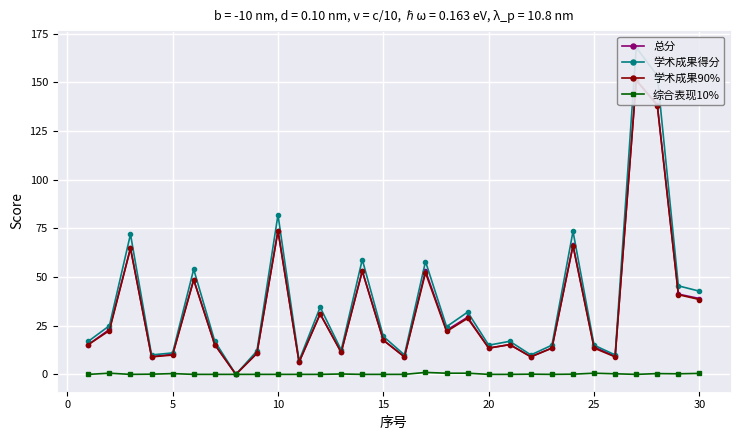

True or false: 综合表现10% and 总分 intersect in this chart.

False